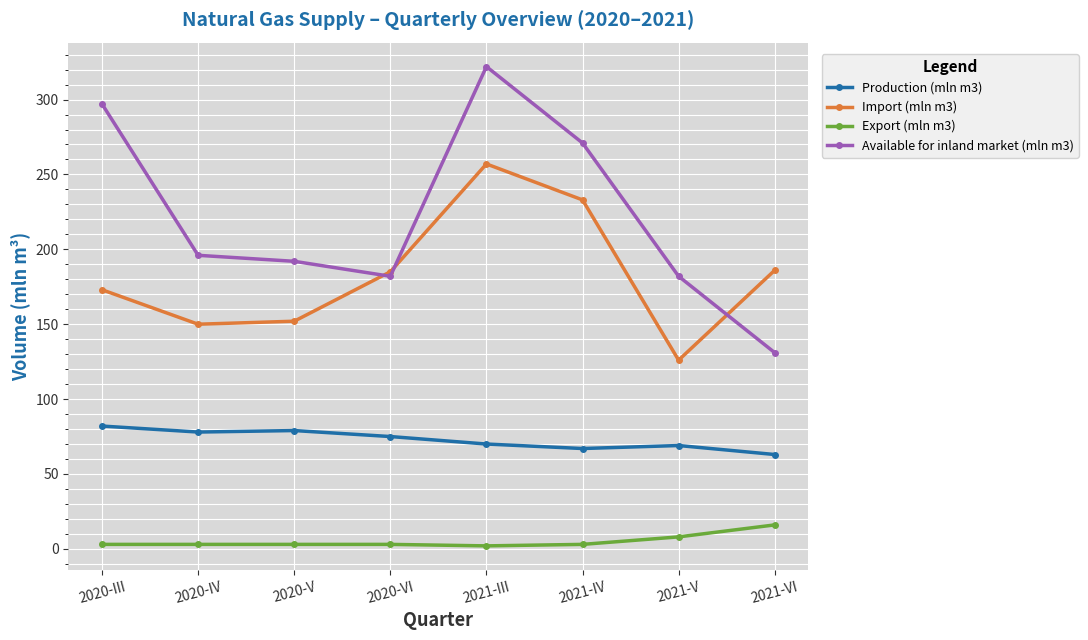

Rank the series by their maximum value, from lowest to highest.

Export (mln m3), Production (mln m3), Import (mln m3), Available for inland market (mln m3)